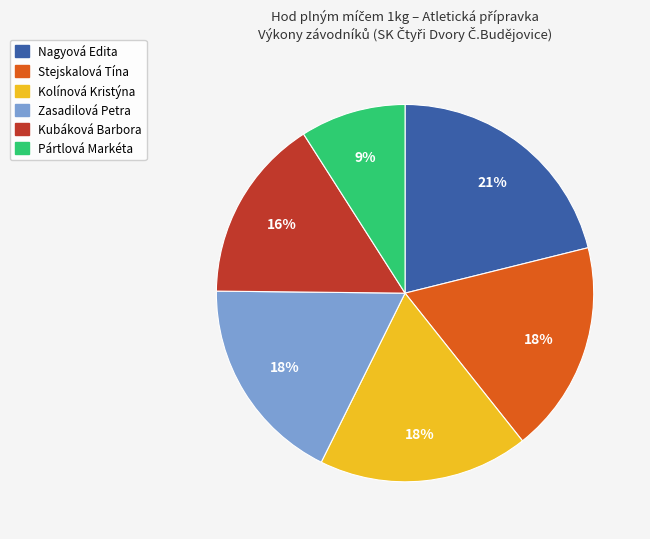

What percentage is the Pártlová Markéta slice, to the nearest percent?

9%